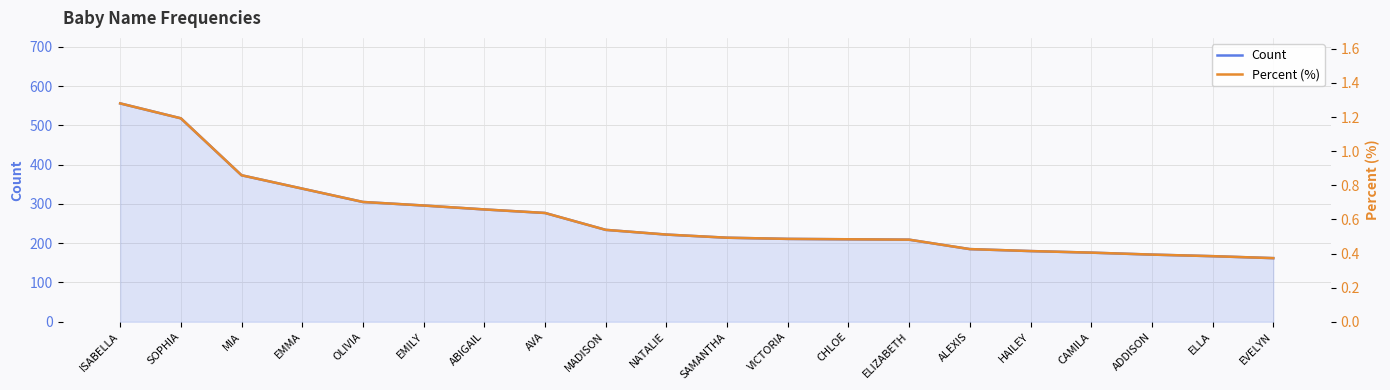

What is the value of the Count point at the 2nd from the left?

518.0